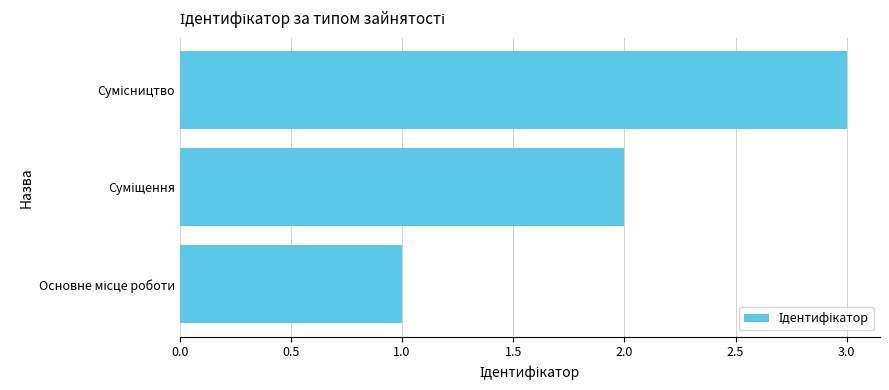

What is the sum of all values?

6